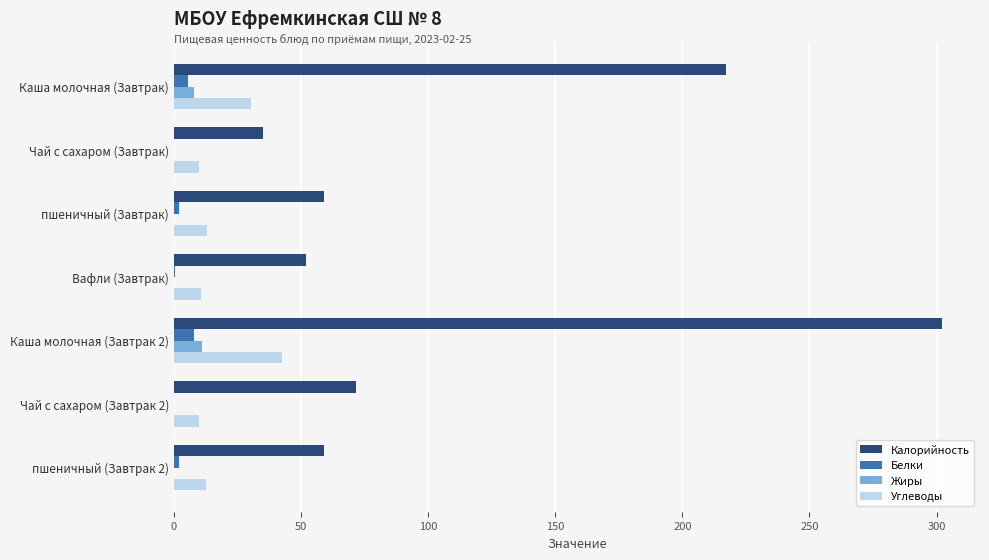

Which label corresponds to the largest value in the chart?

Каша молочная (Завтрак 2)